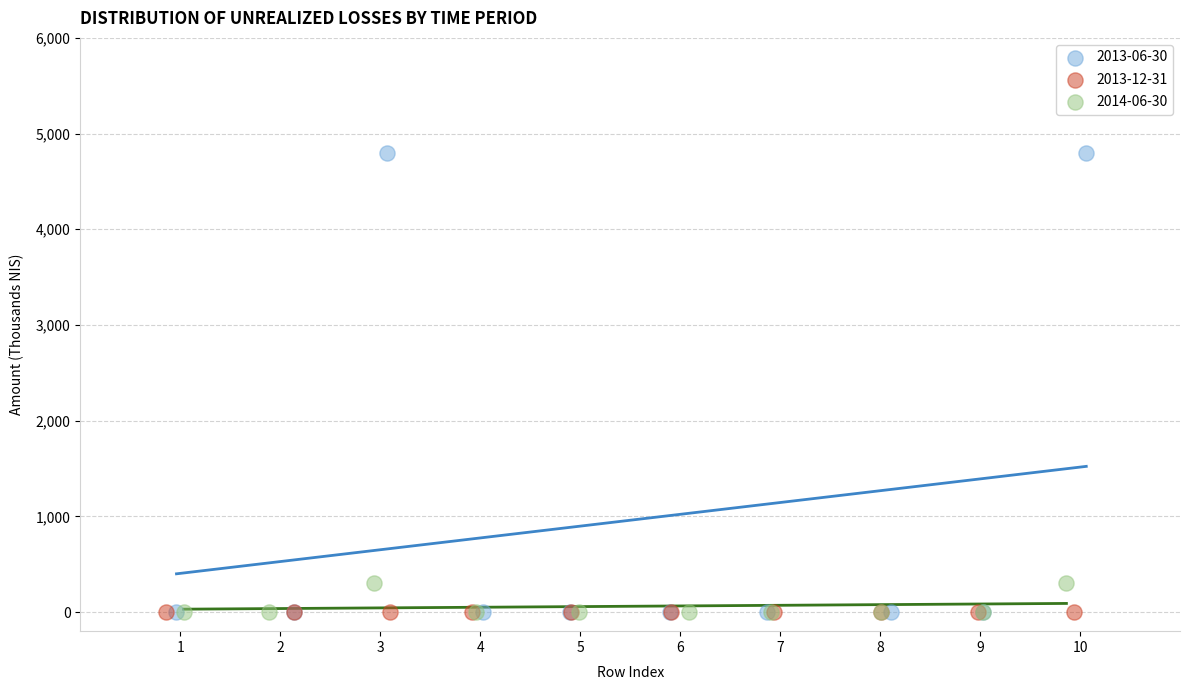

Which series reaches the maximum Y coordinate?

2013-06-30